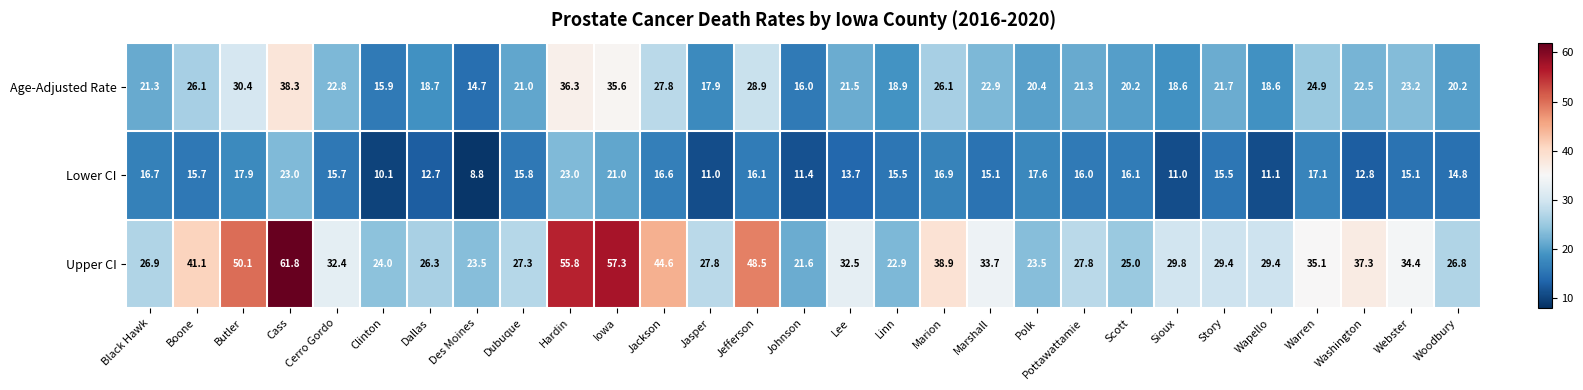

List the series in order of their overall mean, highest first.

Upper CI, Age-Adjusted Rate, Lower CI